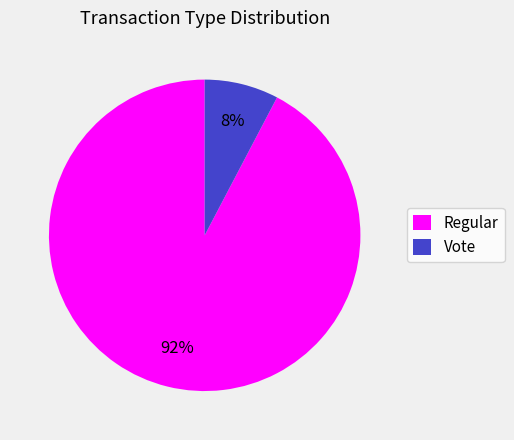

How many slices are in this pie chart?

2